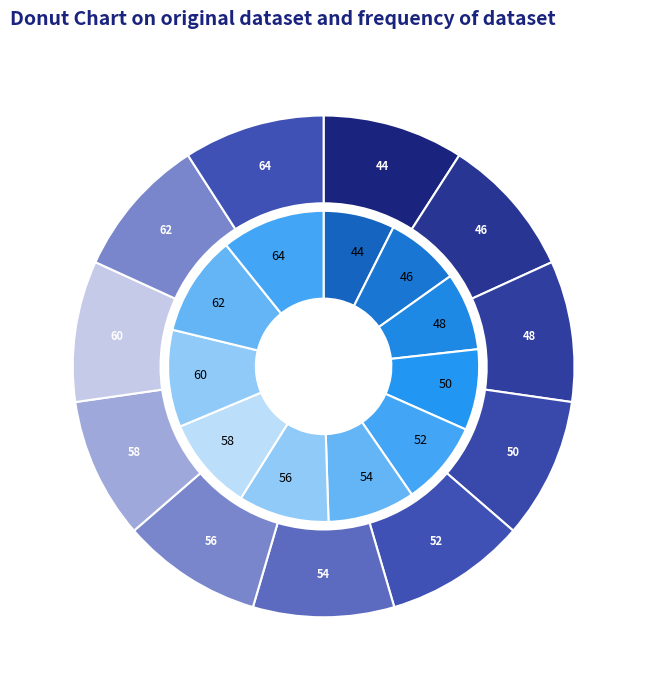

The 56 slice represents 9% of the pie. True or false?

True